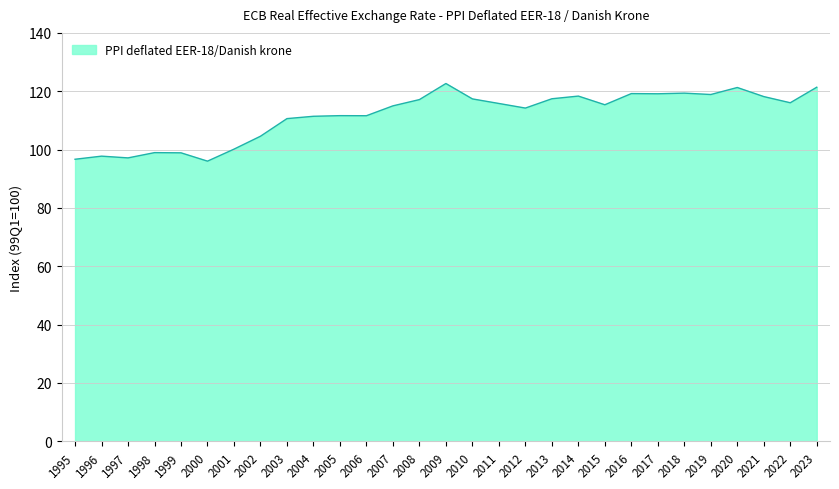

Is it true that the value at 1999 is 98.9?

True